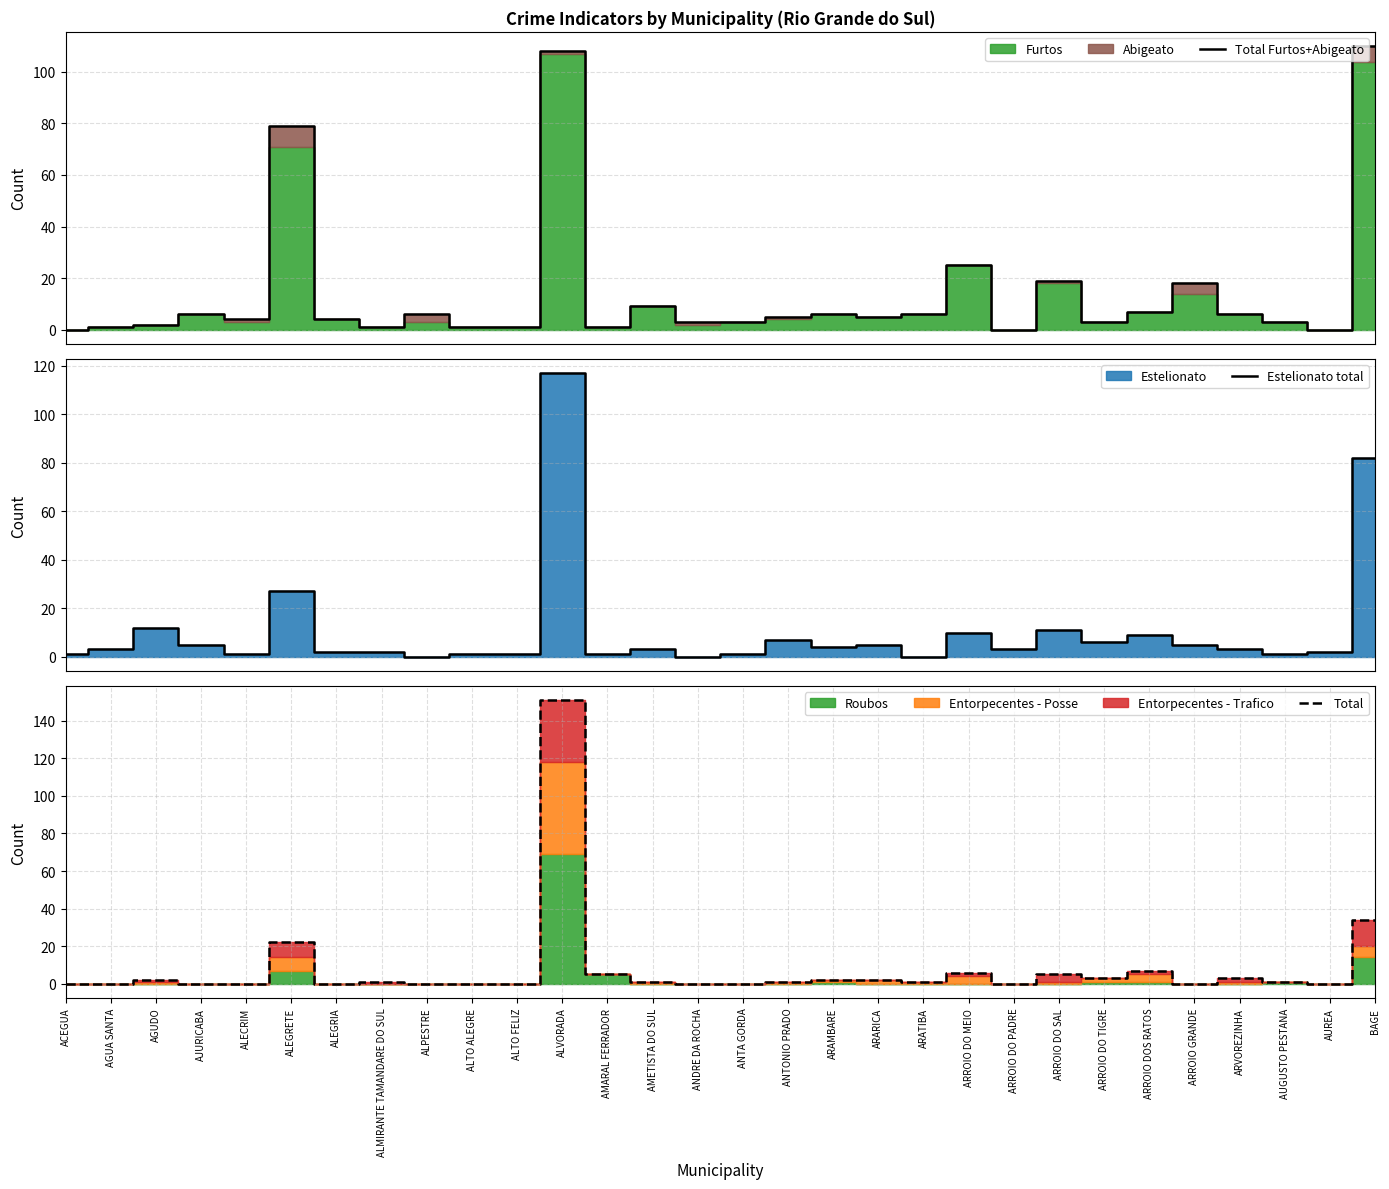

Is it true that Total Furtos+Abigeato equals 5 at ALECRIM?

False